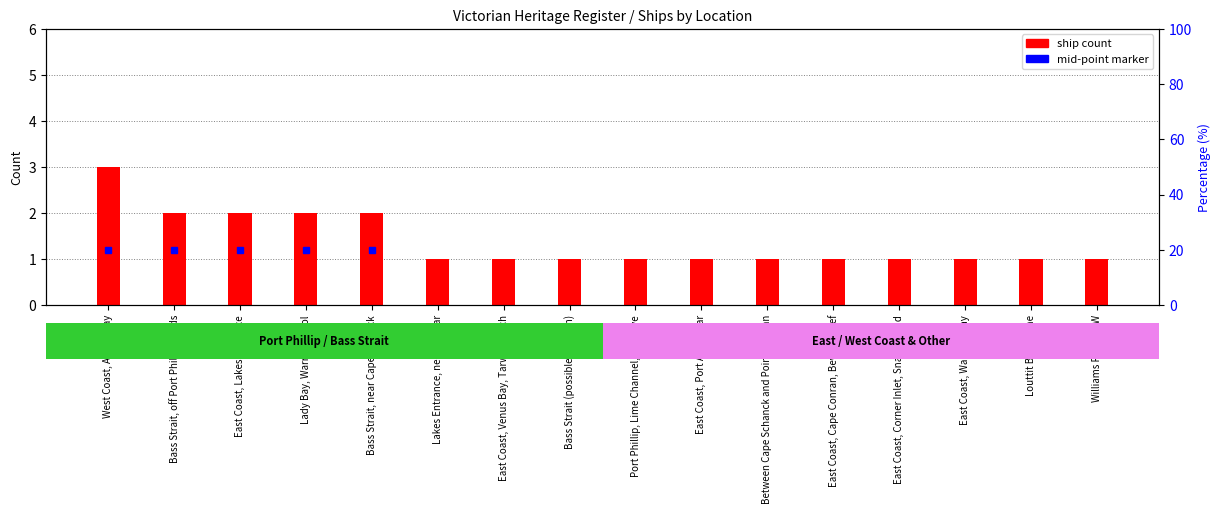

Rank the categories by value from highest to lowest.

West Coast, Apollo Bay, Bass Strait, off Port Phillip Heads, East Coast, Lakes Entrance, Lady Bay, Warrnambool, Bass Strait, near Cape Schanck, Lakes Entrance, near the bar, East Coast, Venus Bay, Tarwin Beach, Bass Strait (possible location), Port Phillip, Lime Channel, near Rye, East Coast, Port Albert Bar, Between Cape Schanck and Point Nepean, East Coast, Cape Conran, Beware Reef, East Coast, Corner Inlet, Snake Island, East Coast, Waratah Bay, Louttit Bay, Lorne, Williams River NSW